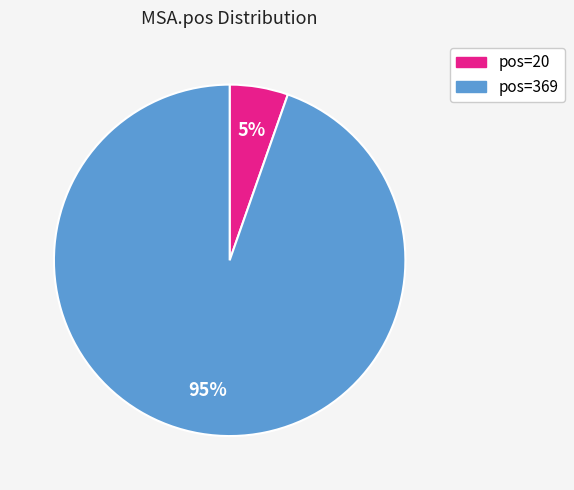

Between pos=20 and pos=369, which is larger?

pos=369